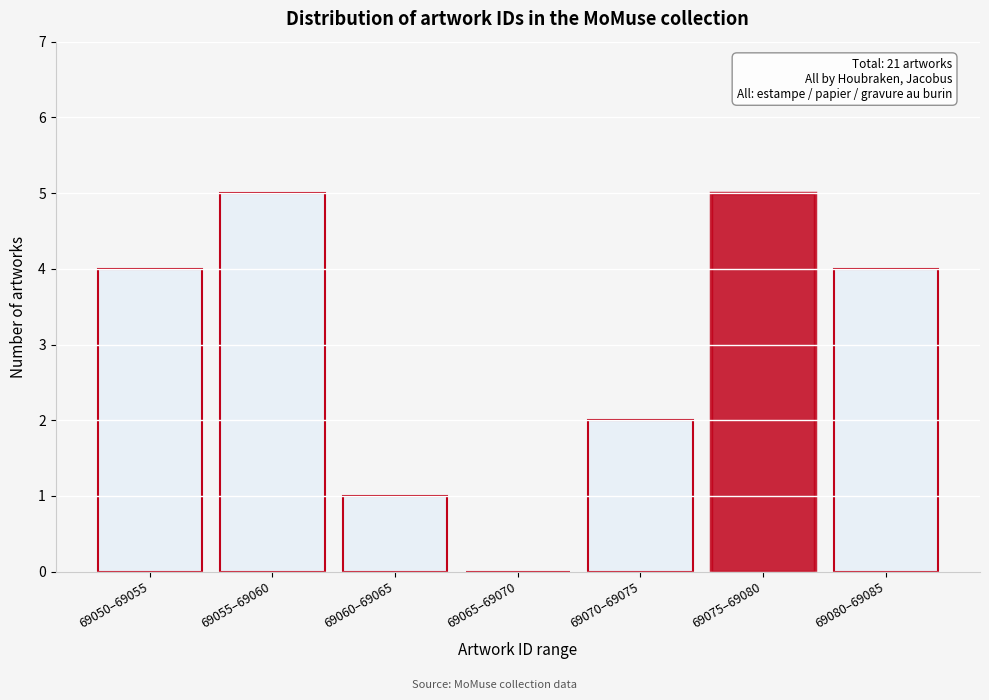

Reading left to right, transcribe all the data shown in this chart.

69050–69055=4	69055–69060=5	69060–69065=1	69065–69070=0	69070–69075=2	69075–69080=5	69080–69085=4